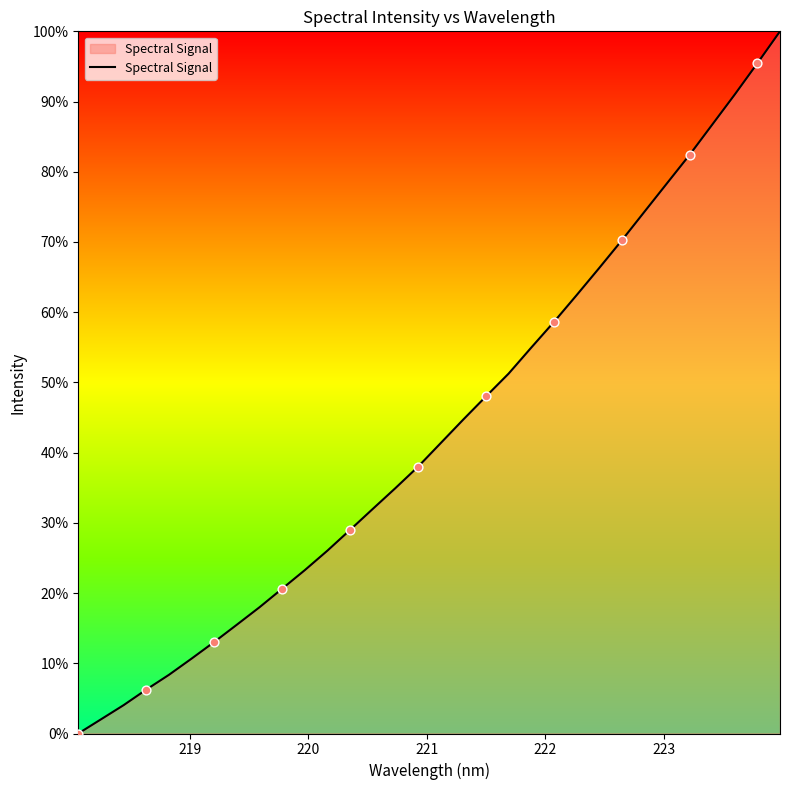

What is the difference between the maximum and minimum values?

100.0